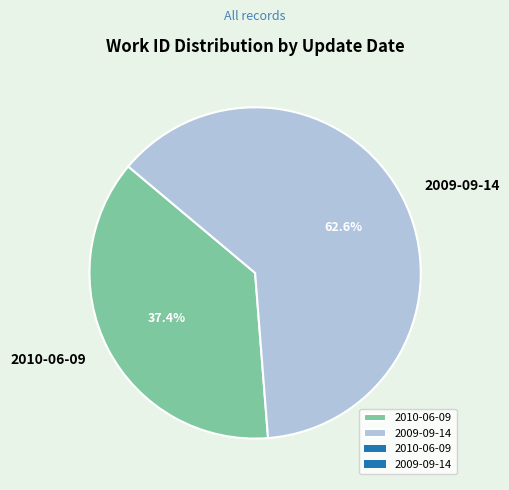

What is the largest slice in the pie chart?

2009-09-14